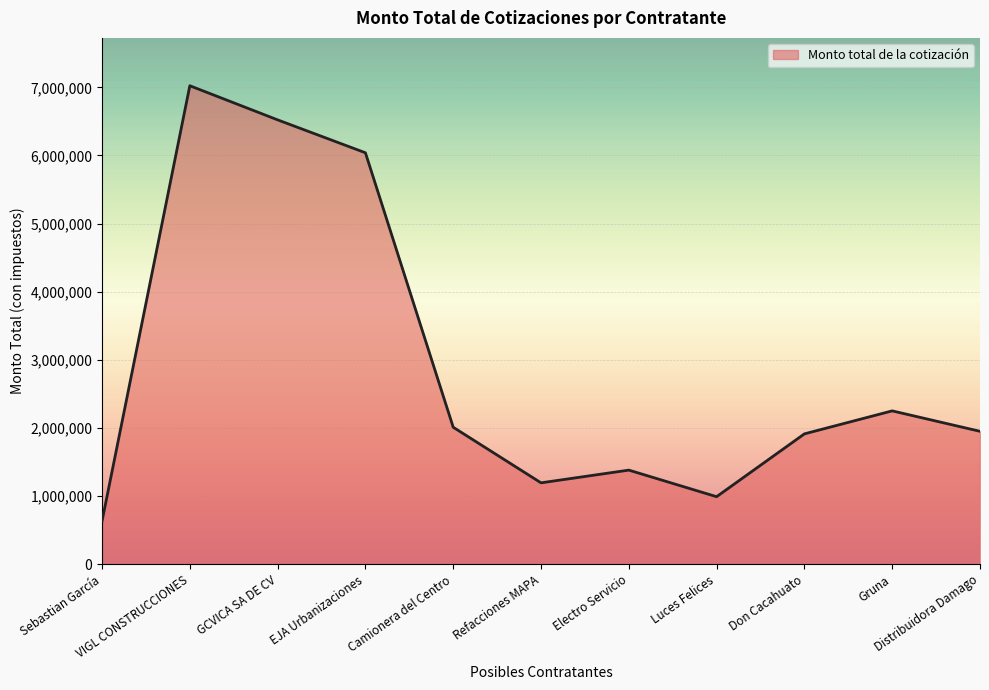

What is the greatest value displayed?

7023012.4